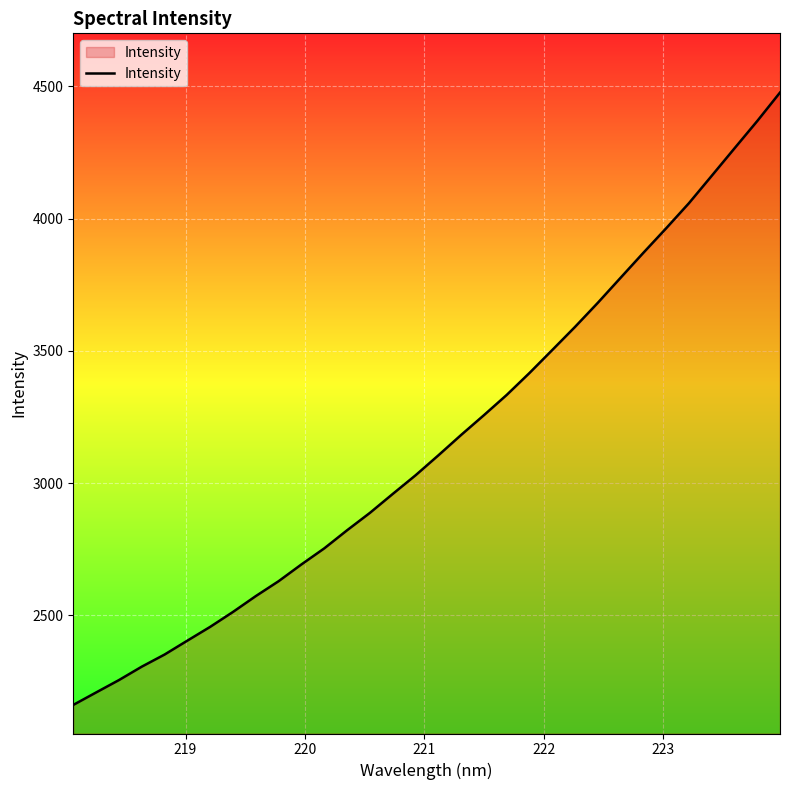

What is the minimum value shown in the chart?

2161.5